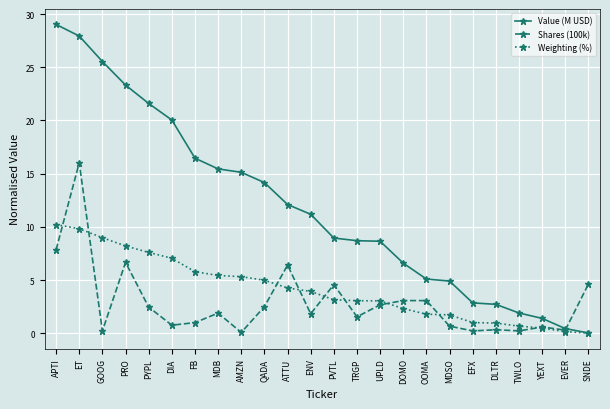

The value of Shares (100k) at MDSO is 0.7. True or false?

True